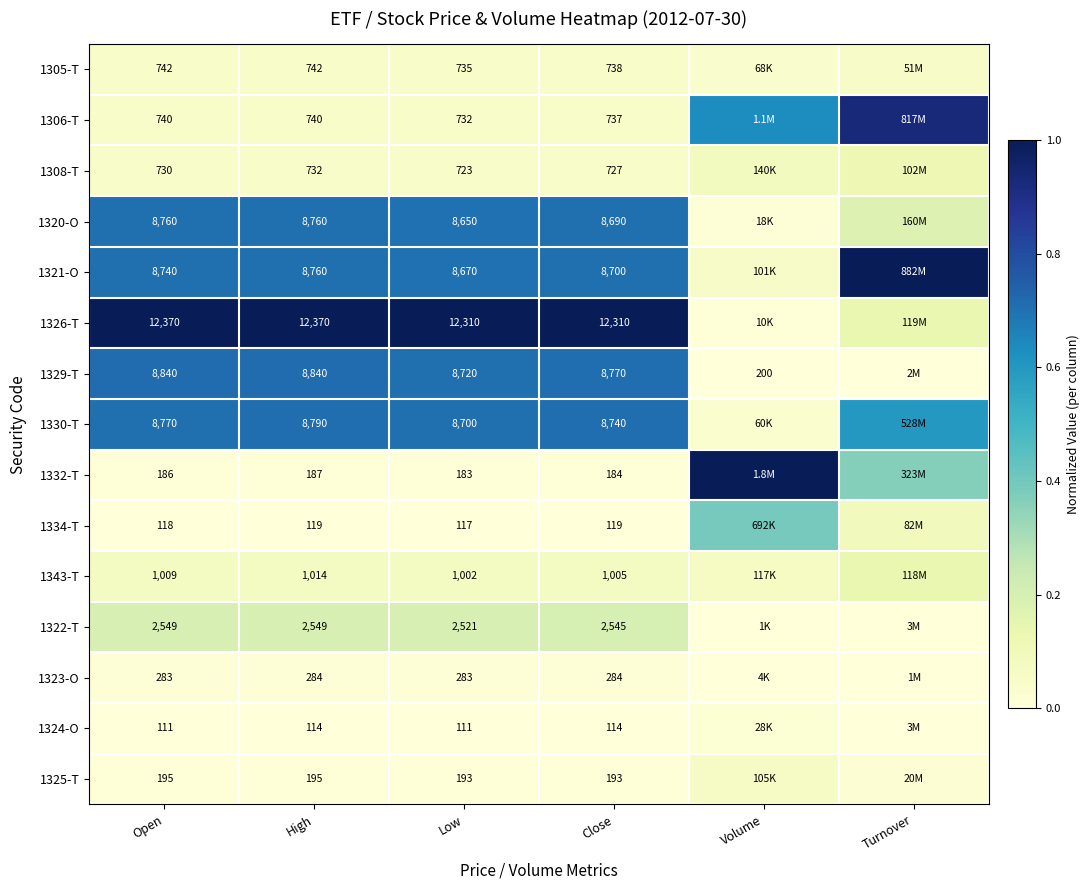

How many 1305-T values are between 0 and 1?

6